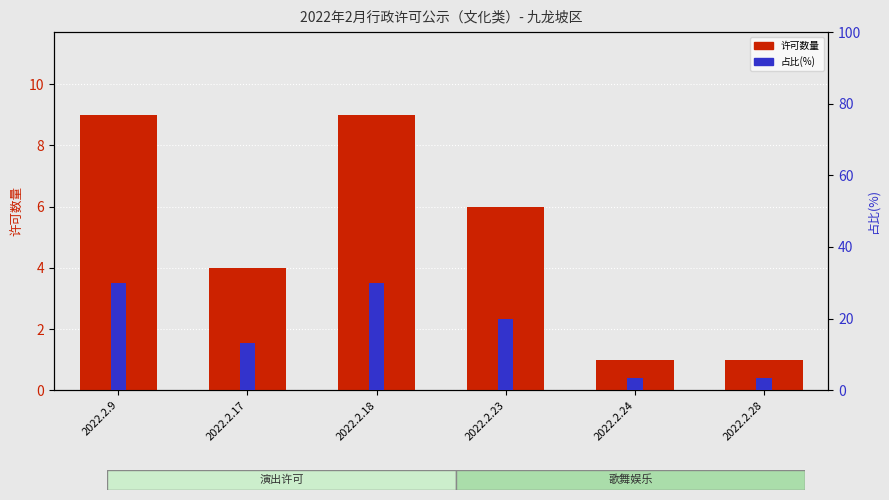

True or false: 许可数量 has a value of 1.0 at 2022.2.28.

True